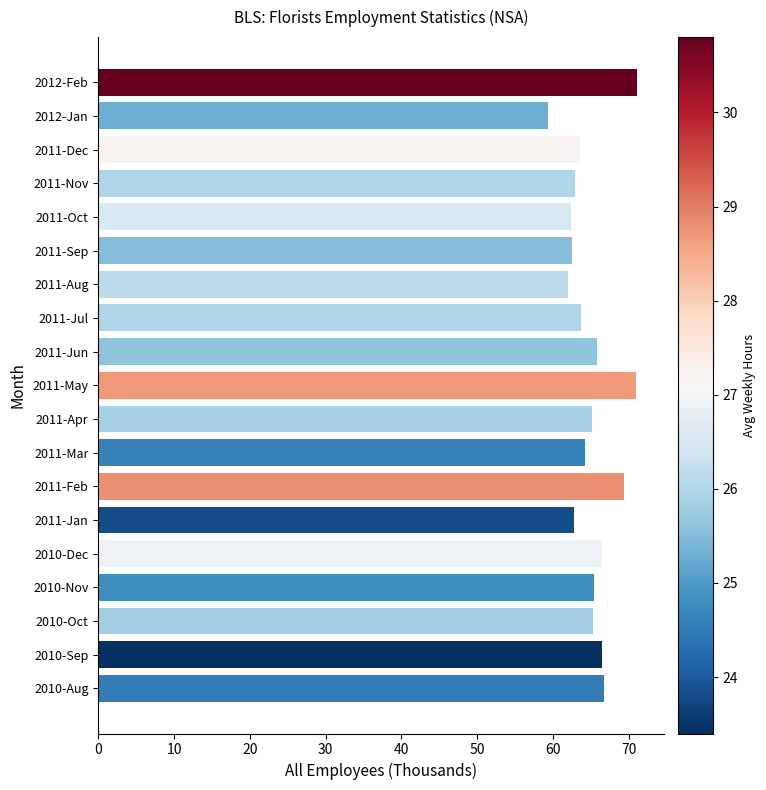

What is the maximum value shown in the chart?

71.1